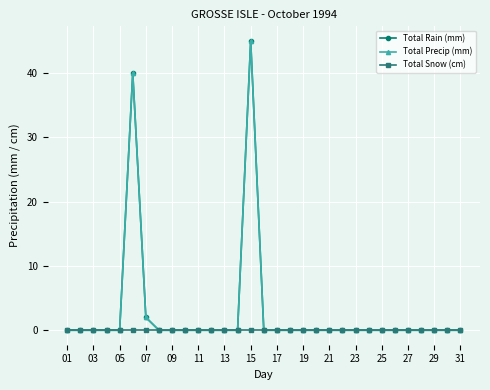

Is this an area chart (filled region under the line)?

No